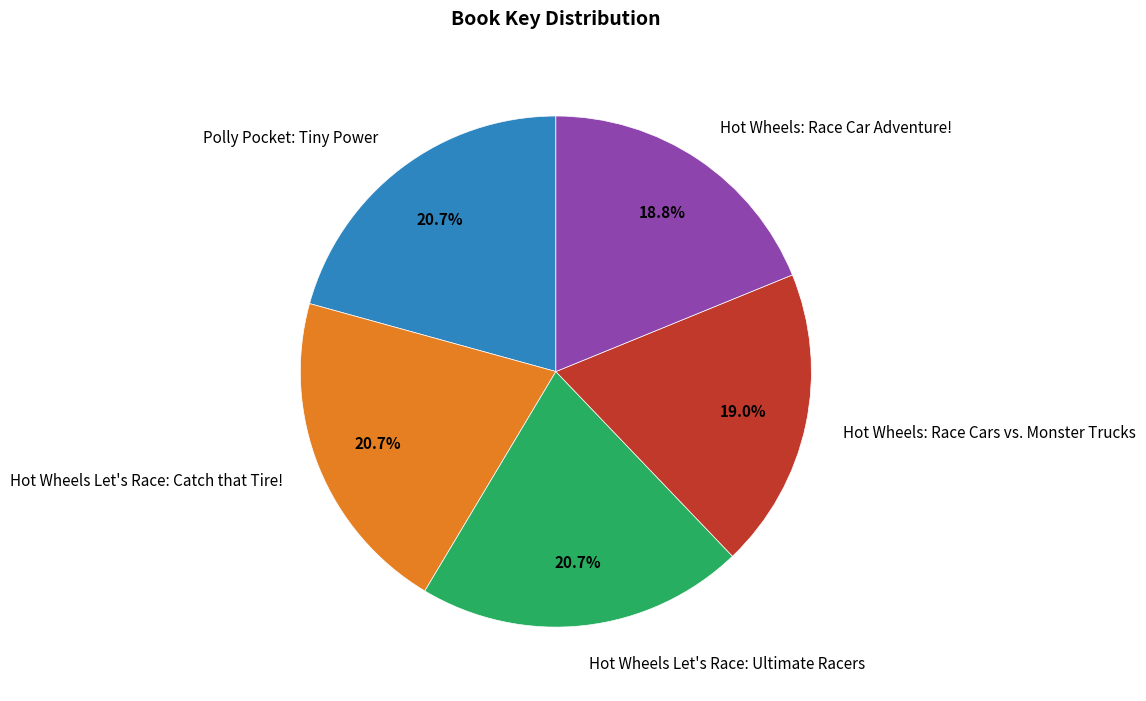

To the nearest percent, what portion does Hot Wheels Let's Race: Catch that Tire! represent?

21%